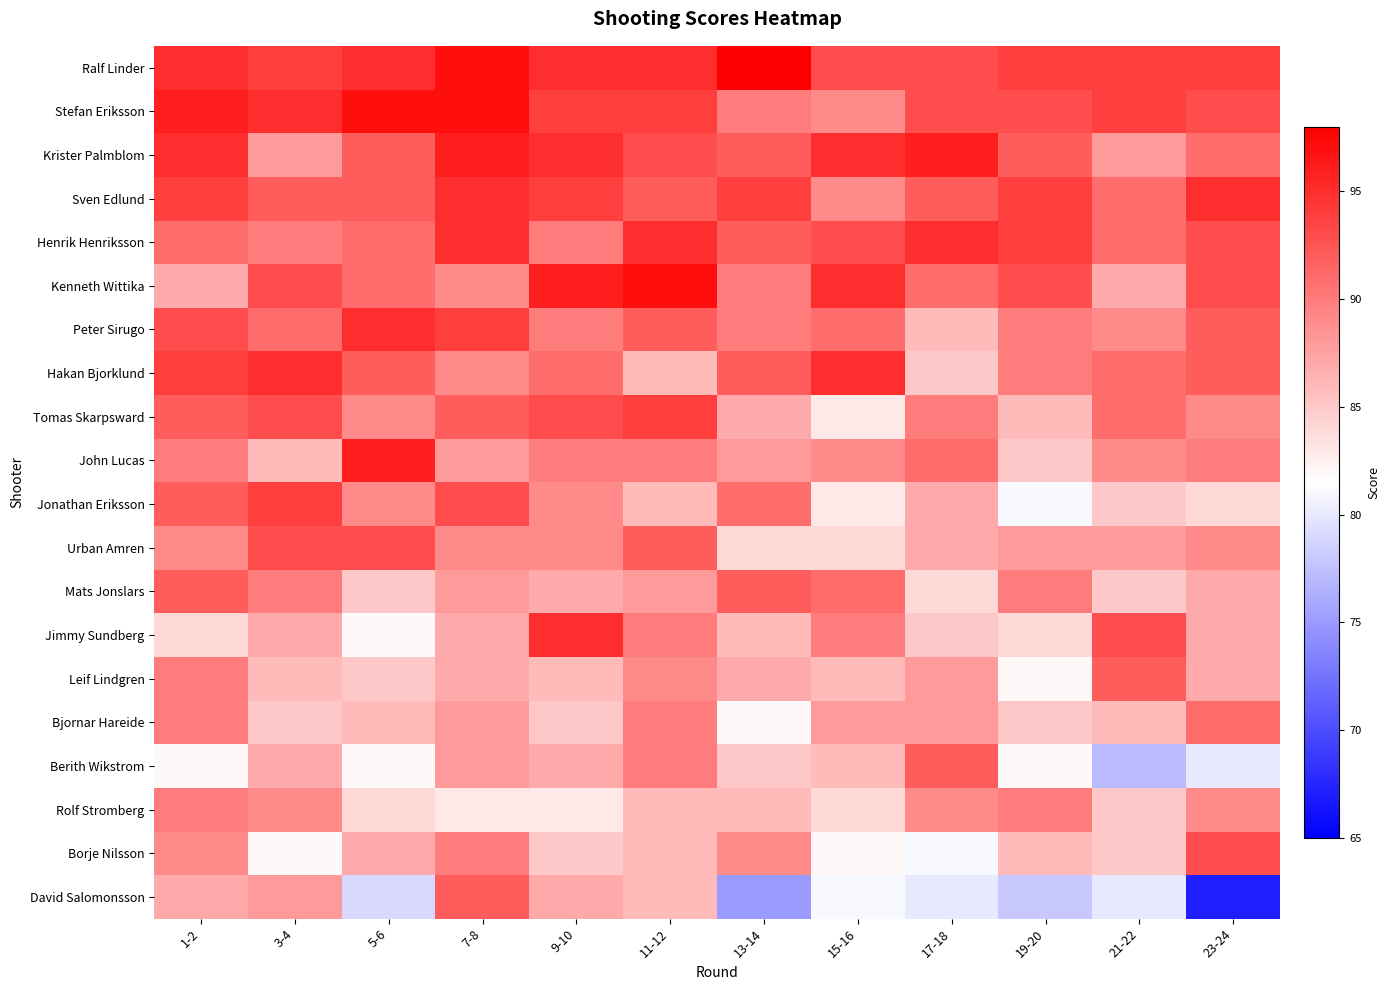

Rank the series at 21-22 from highest to lowest value.

Ralf Linder, Stefan Eriksson, Jimmy Sundberg, Leif Lindgren, Sven Edlund, Henrik Henriksson, Hakan Bjorklund, Tomas Skarpsward, Peter Sirugo, John Lucas, Krister Palmblom, Urban Amren, Kenneth Wittika, Bjornar Hareide, Jonathan Eriksson, Mats Jonslars, Rolf Stromberg, Borje Nilsson, David Salomonsson, Berith Wikstrom